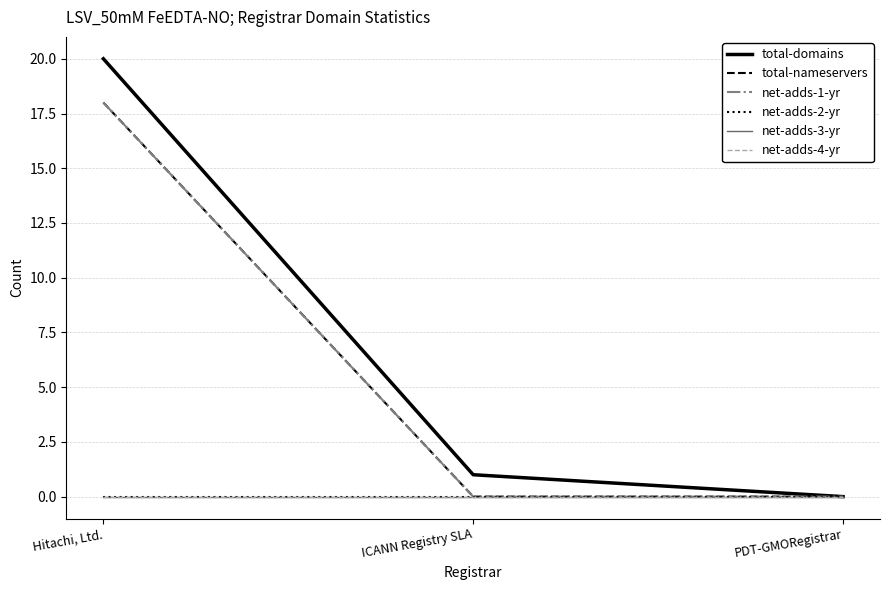

Is this an area chart (filled region under the line)?

No